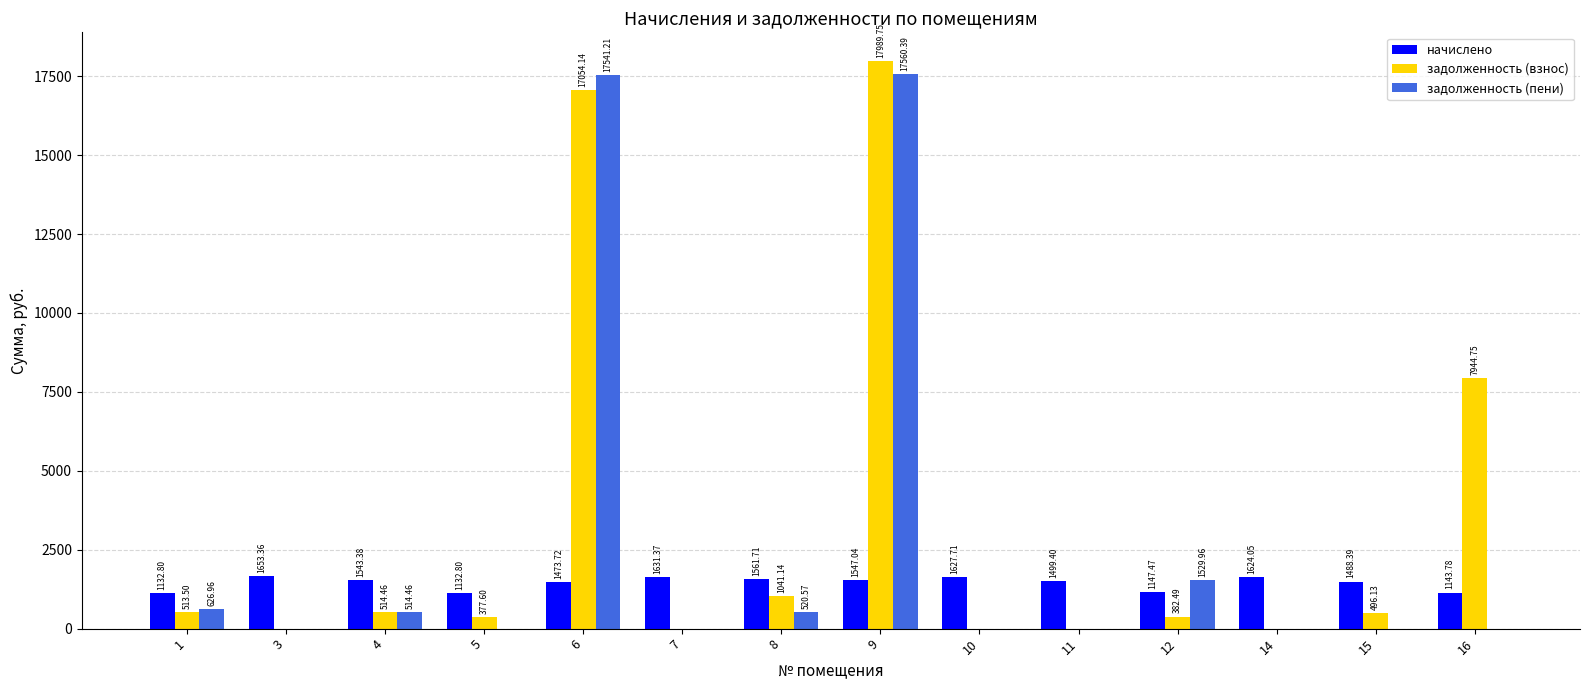

The value of начислено at 10 is 1627.7. True or false?

True